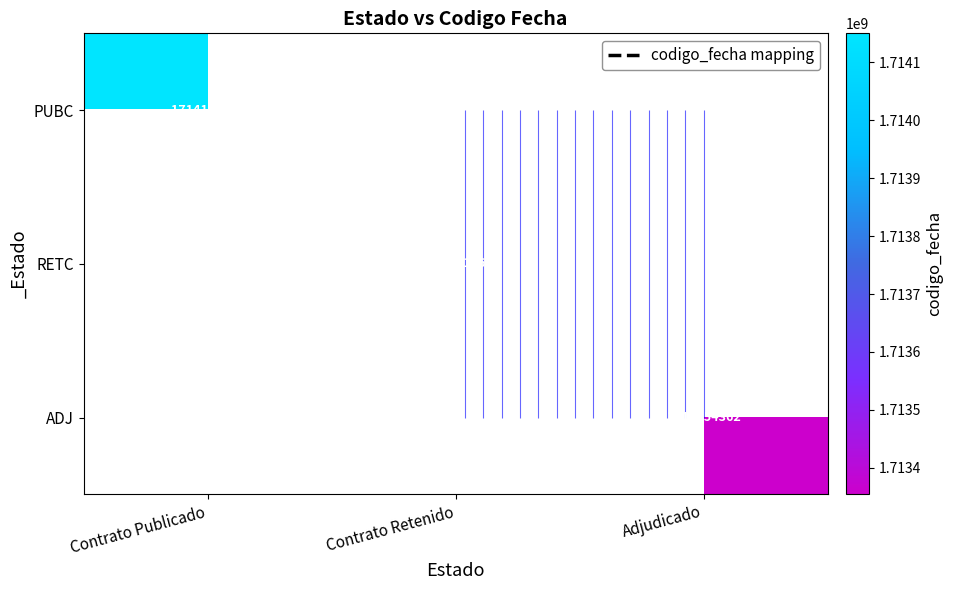

What value does the PUBC series have at Contrato Publicado?

1714149779.0